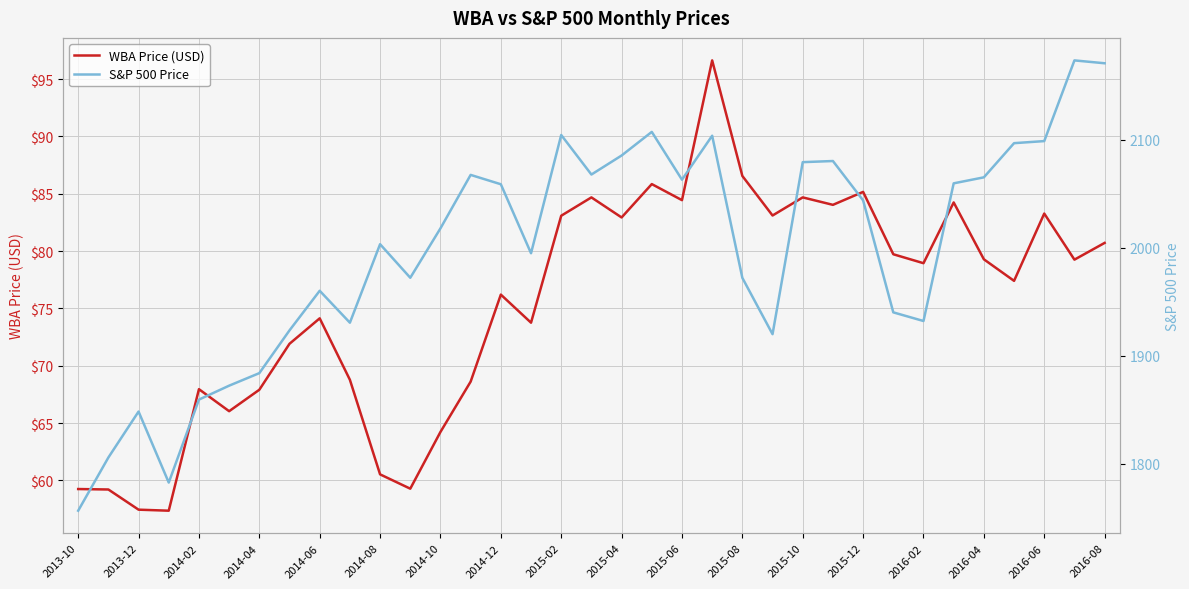

What is the value of the S&P 500 Price point at the 26th from the left?

2080.4